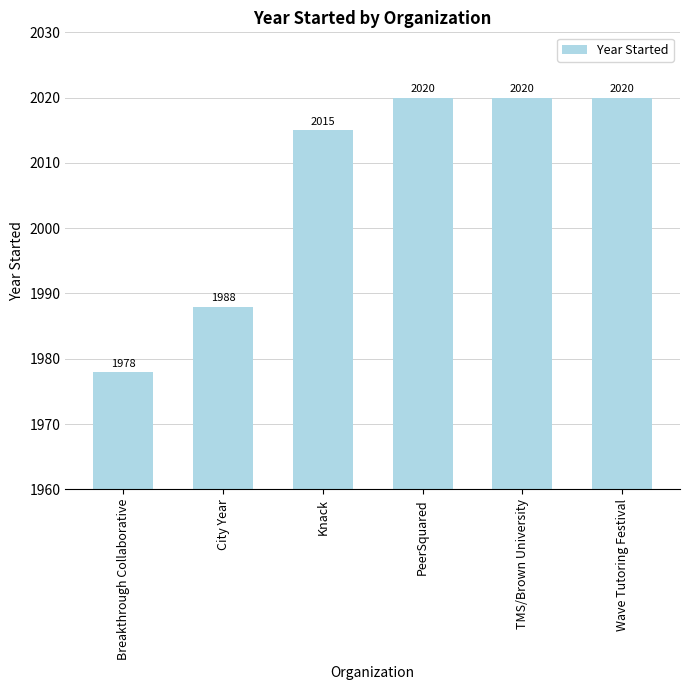

Which label corresponds to the smallest value in the chart?

Breakthrough Collaborative